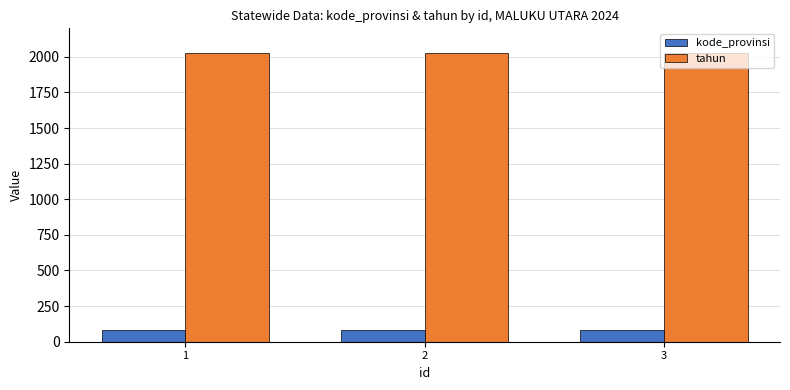

Is the value of kode_provinsi at 2 greater than the value of tahun at 3?

No